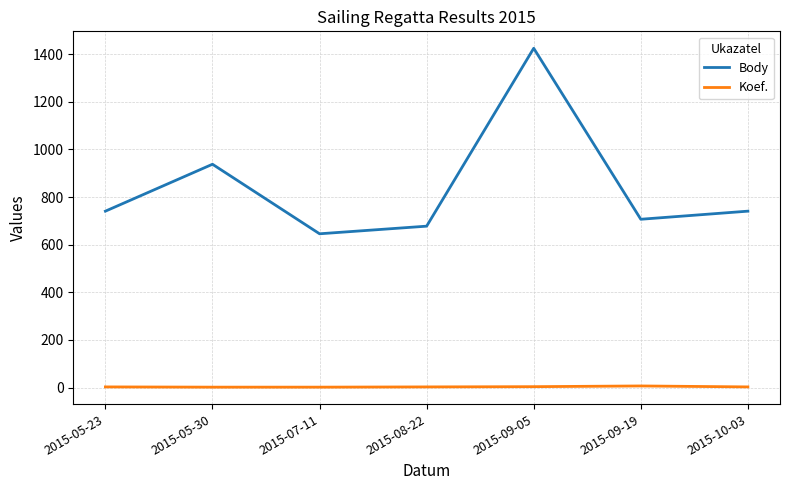

At which label does Body reach its peak?

2015-09-05